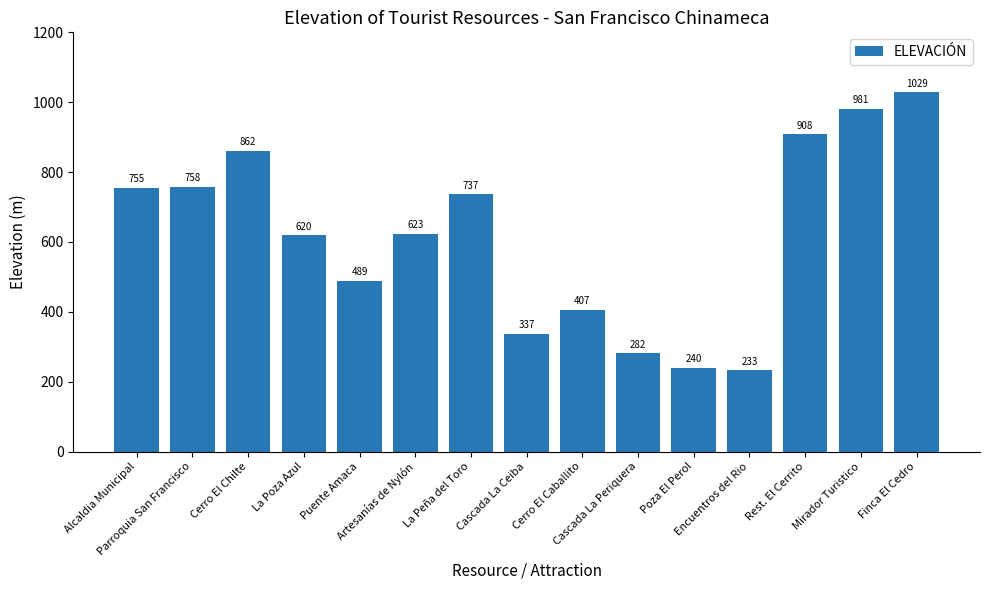

Where is the data nearest to the value 630?

Artesanías de Nylón